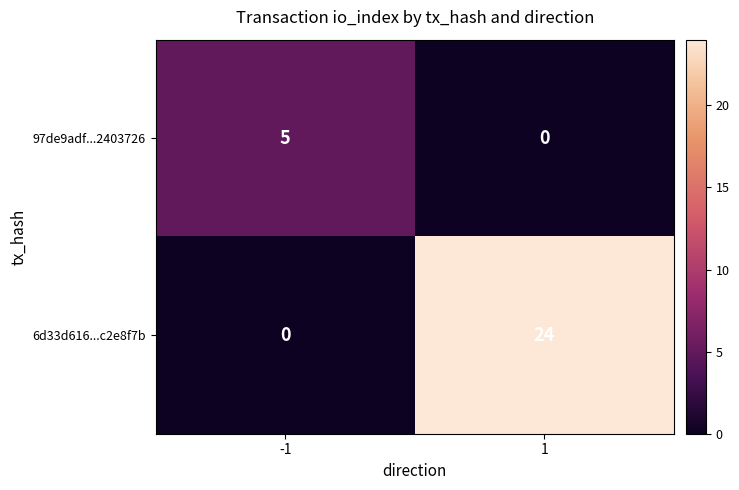

Which series has the largest range (max minus min)?

6d33d616...c2e8f7b